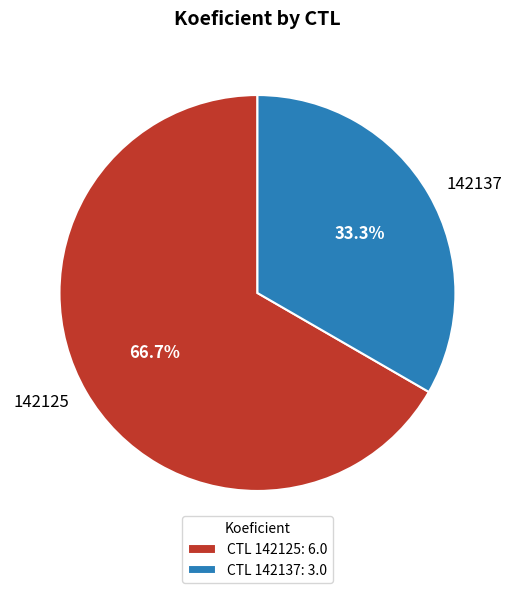

To the nearest percent, what portion does 142137 represent?

33%